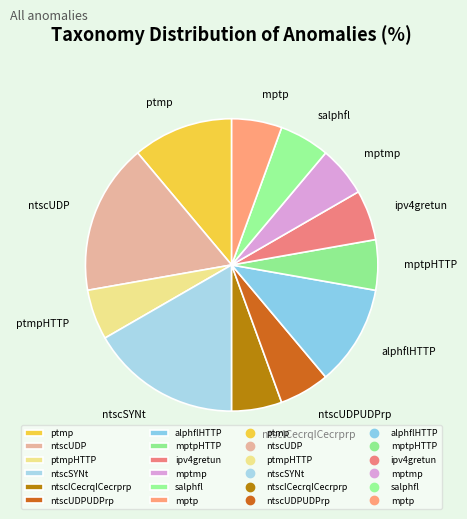

Count the number of slices in the pie.

12